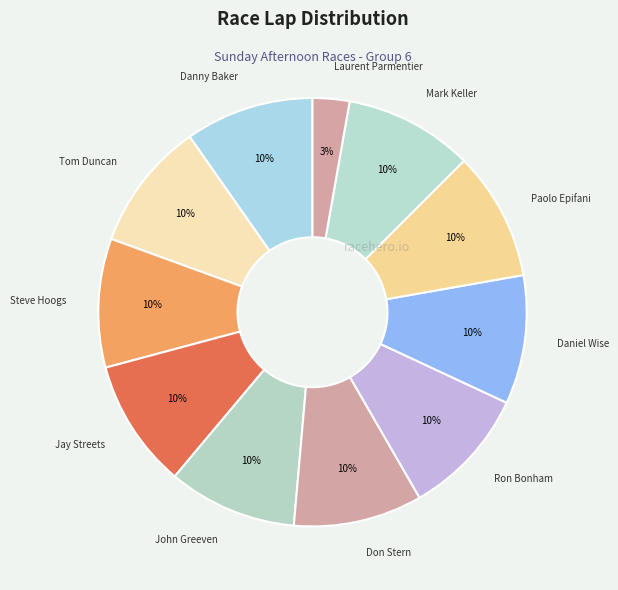

To the nearest percent, what portion does Ron Bonham represent?

10%